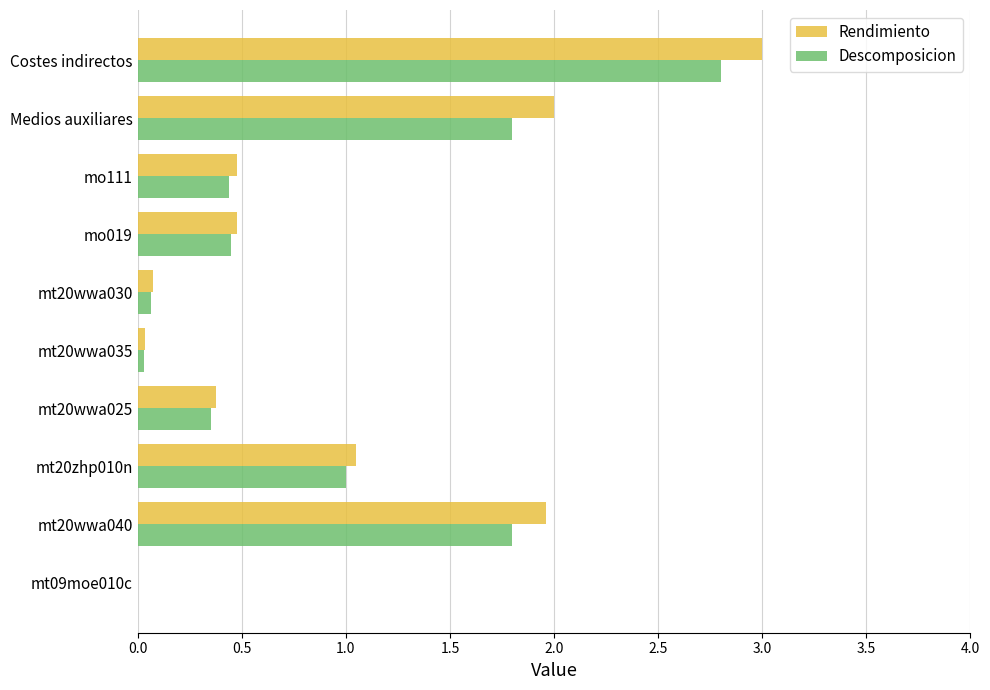

What is the sum of all Descomposicion values?

8.7